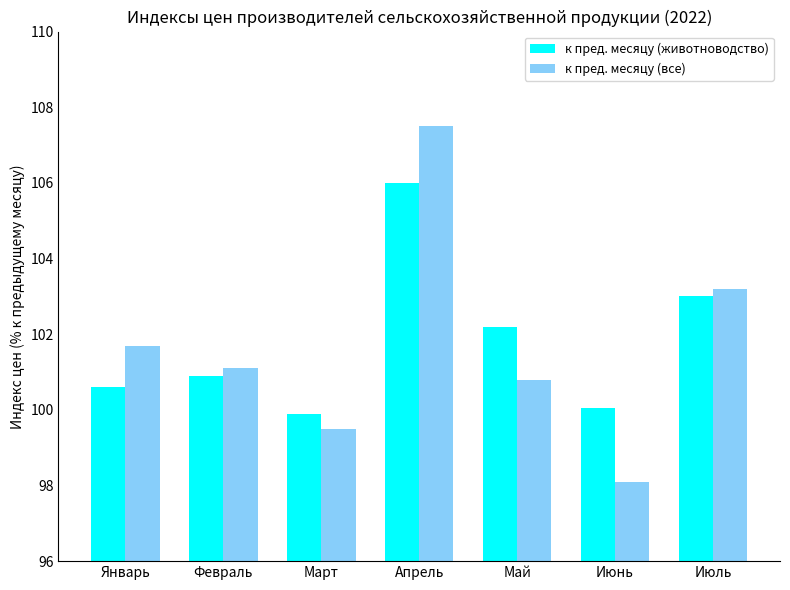

What position from the right is Апрель?

4